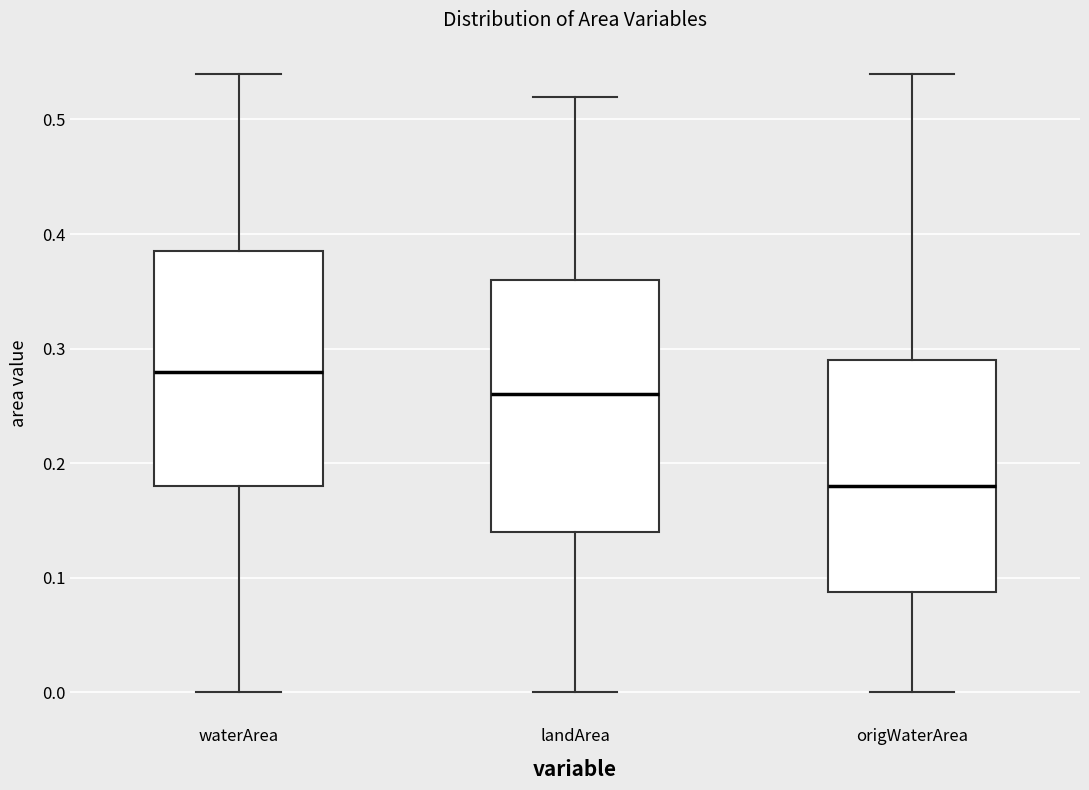

Where does the upper whisker of the box for landArea end on the y-axis? The values are not printed on the chart, so give them approximately, as read against the axis.

0.52